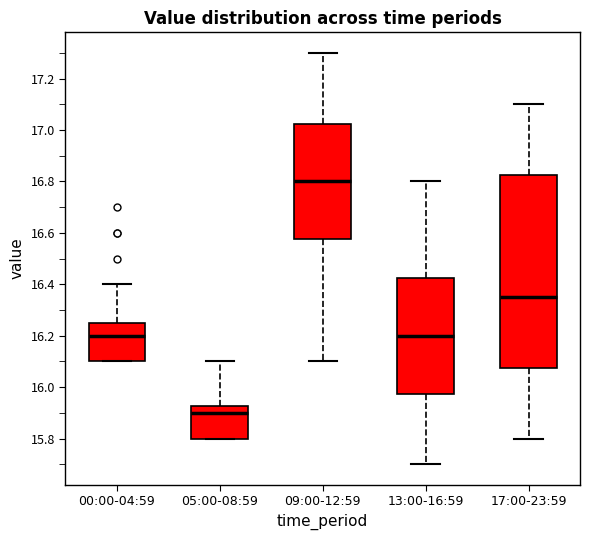

Reading left to right, transcribe this box plot: for each box, give where its median line is, the range the box spans, and where its two whiskers end, as read against the y-axis. The values are not printed on the chart, so give them approximately, as read against the axis.

00:00-04:59: median 16.20, box 16.10 to 16.26, whiskers 16.10 to 16.40
05:00-08:59: median 15.90, box 15.80 to 15.92, whiskers 15.80 to 16.10
09:00-12:59: median 16.80, box 16.58 to 17.02, whiskers 16.10 to 17.30
13:00-16:59: median 16.20, box 15.98 to 16.42, whiskers 15.70 to 16.80
17:00-23:59: median 16.36, box 16.08 to 16.82, whiskers 15.80 to 17.10